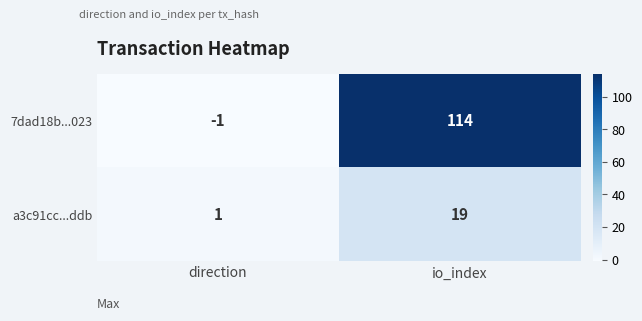

What is the difference between the maximum and minimum values in the a3c91cc...ddb series?

18